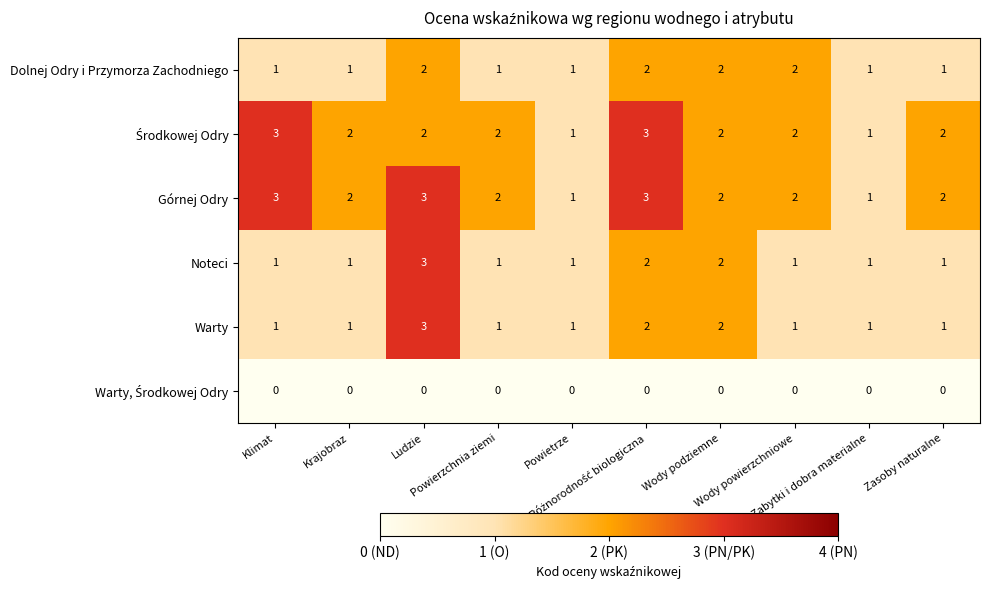

What is the total value across all series at Wody podziemne?

10